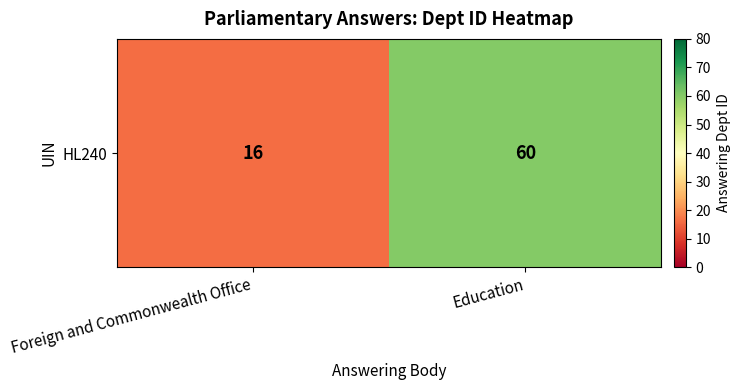

Rank the categories by value from highest to lowest.

Education, Foreign and Commonwealth Office